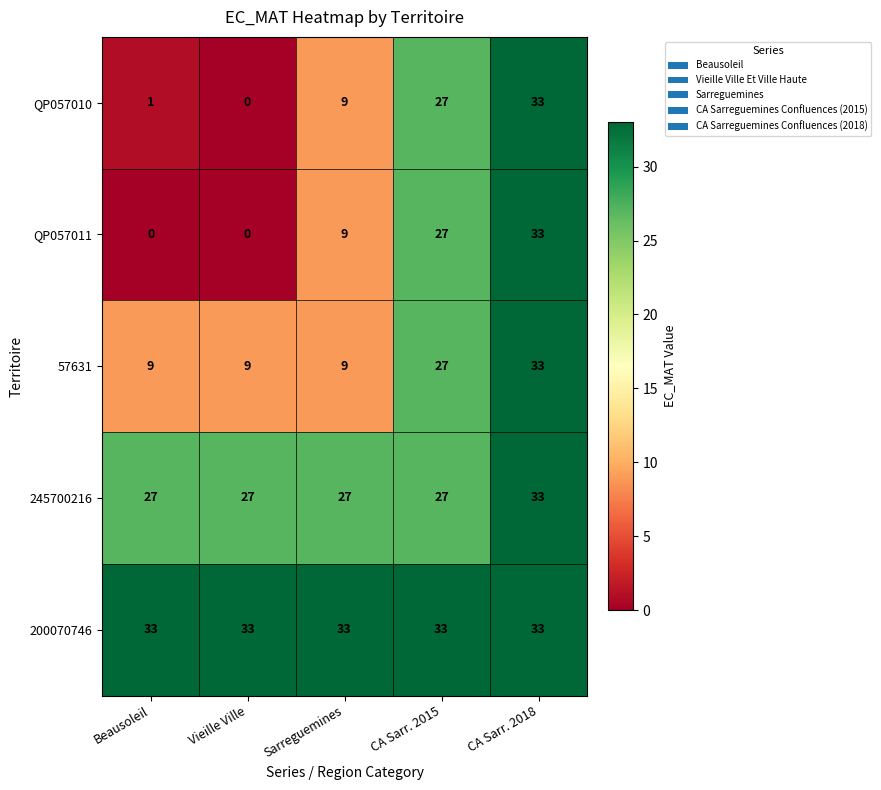

At Beausoleil, list the series in order from largest to smallest.

200070746, 245700216, 57631, QP057010, QP057011